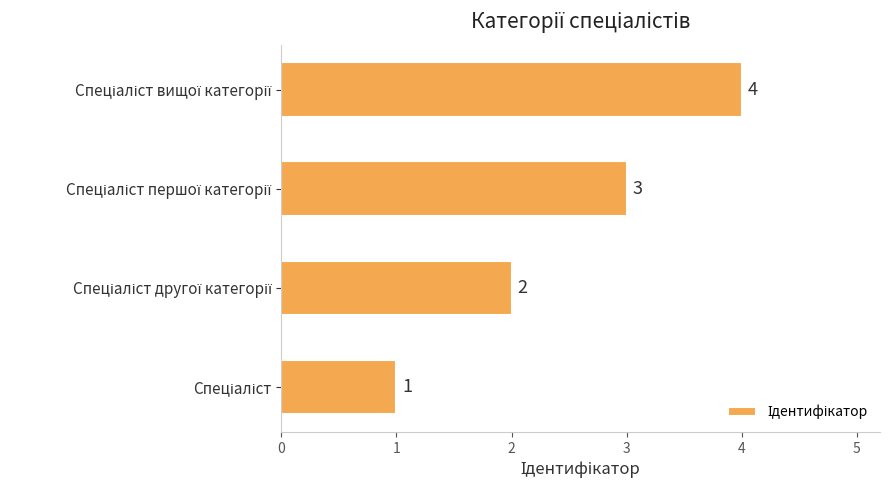

What is the difference between the maximum and second lowest values?

2